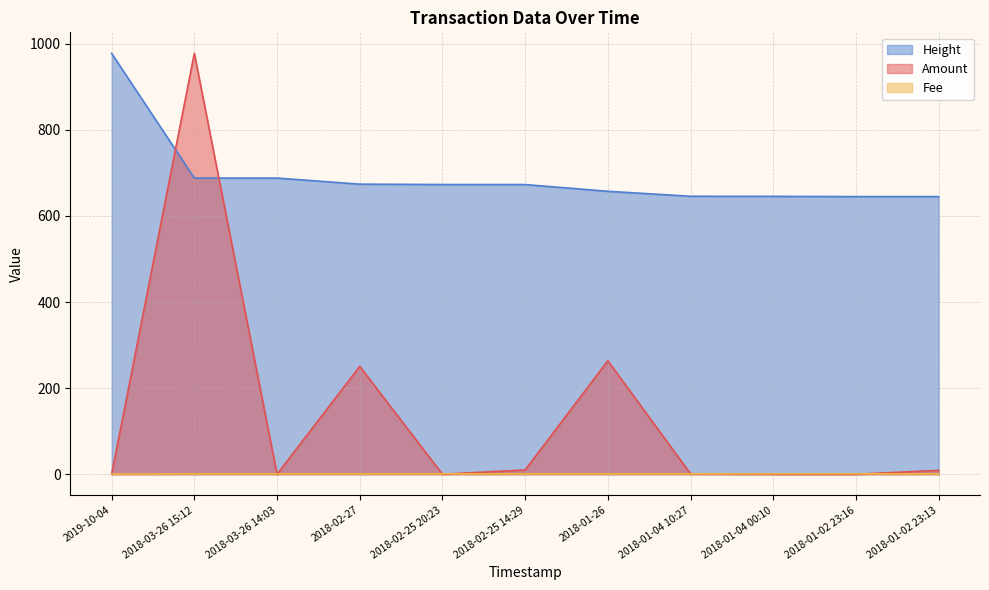

What is the value of the Height point at the 5th from the left?

673.1